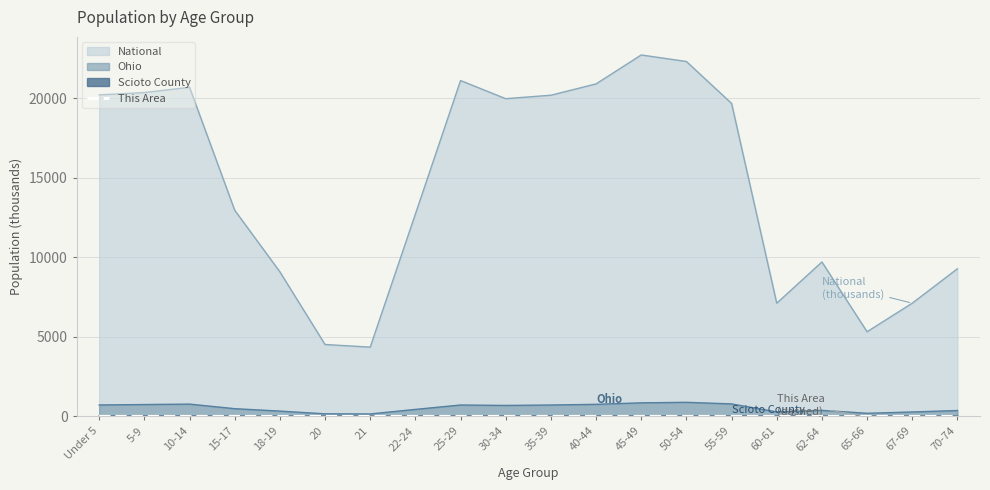

How many categories are shown in the chart?

20